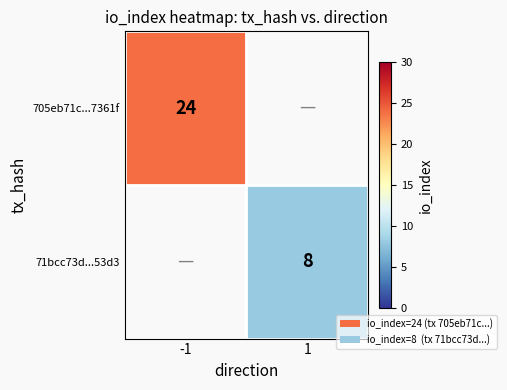

The 71bcc73d...53d3 series shows 8 at 1. True or false?

True